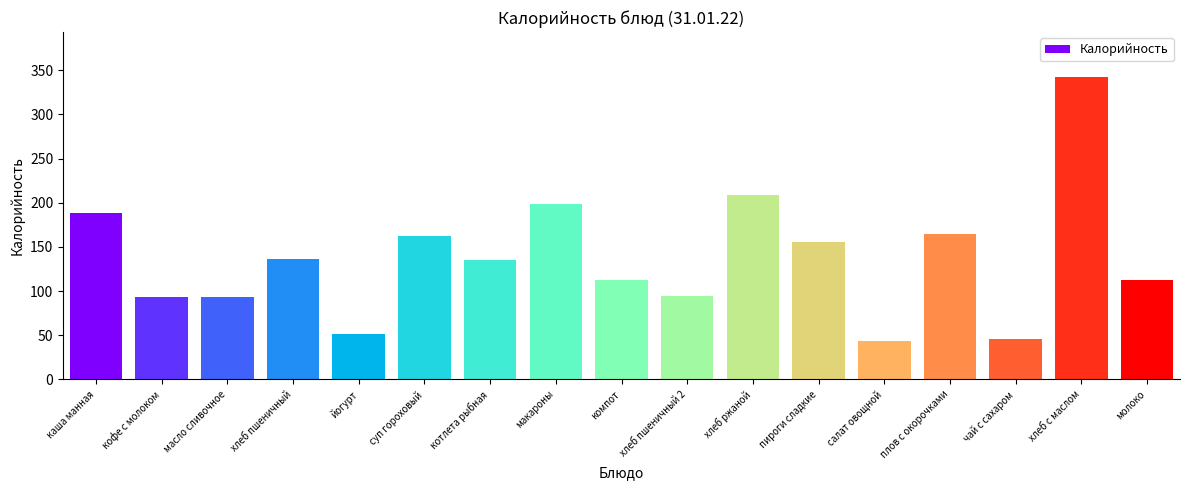

What is the maximum value shown in the chart?

342.0